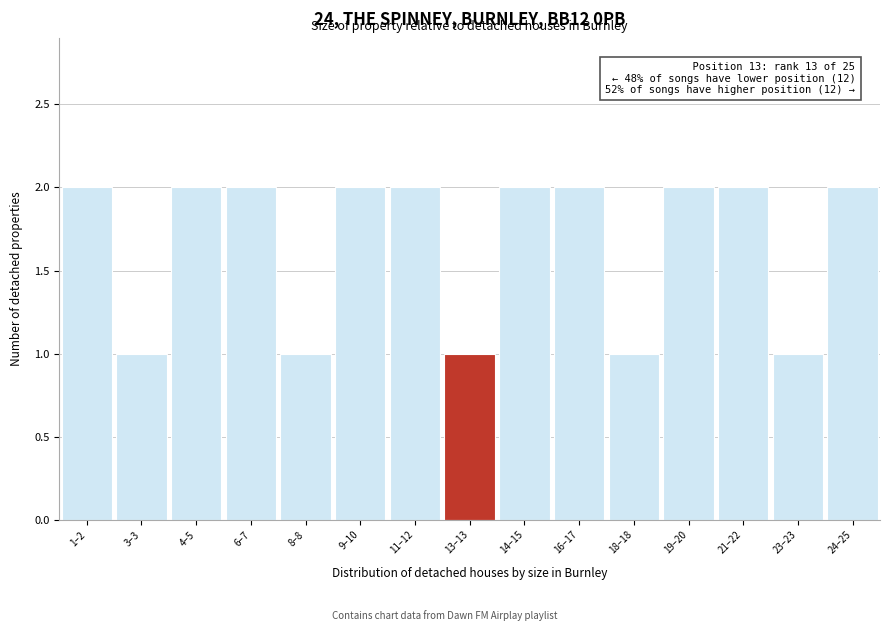

Reading right to left, list all the values displayed in this chart.

2	1	2	2	1	2	2	1	2	2	1	2	2	1	2